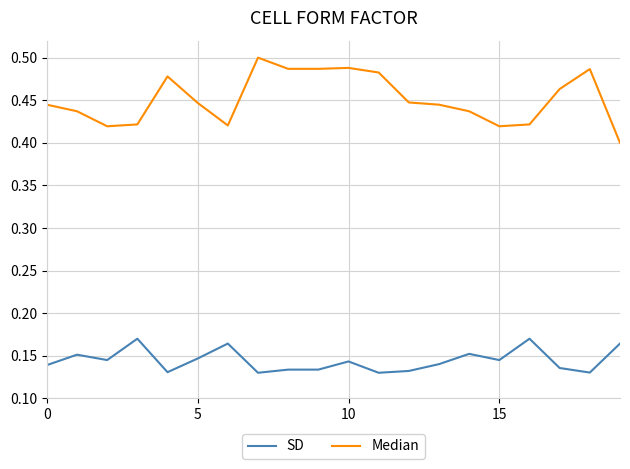

Which series has the widest spread of values?

Median